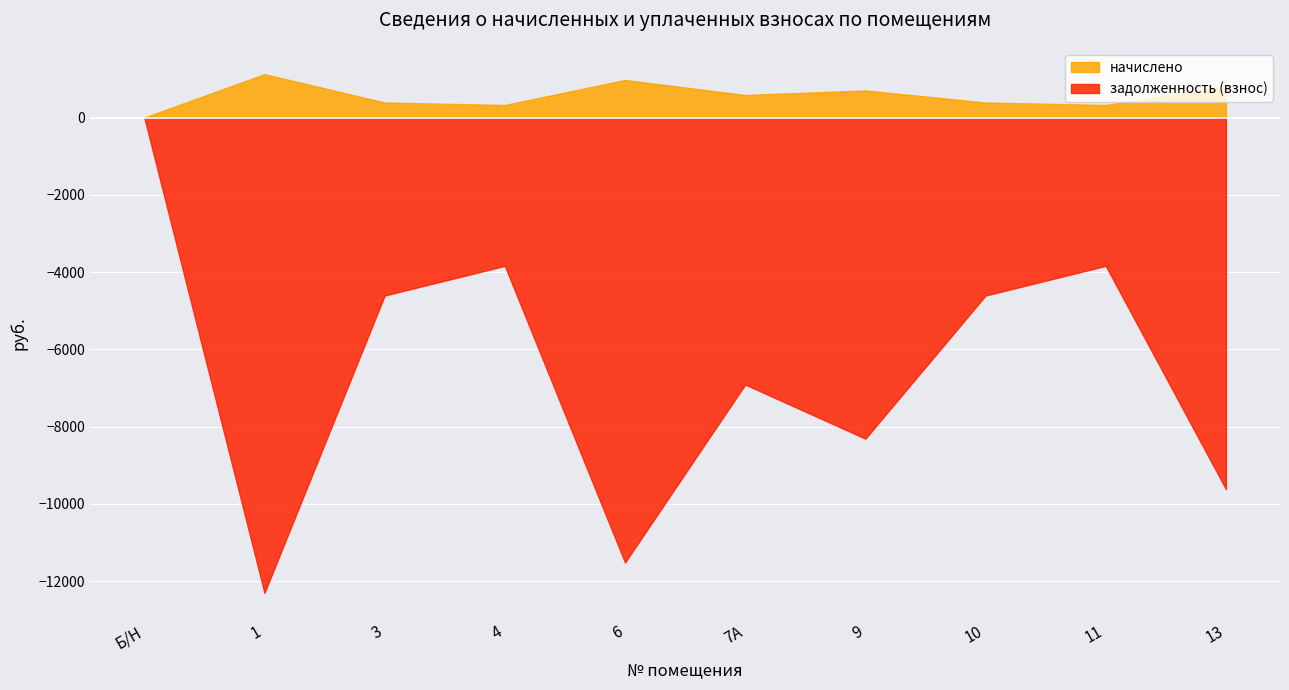

What are all the series names shown in the legend?

начислено, задолженность (взнос)